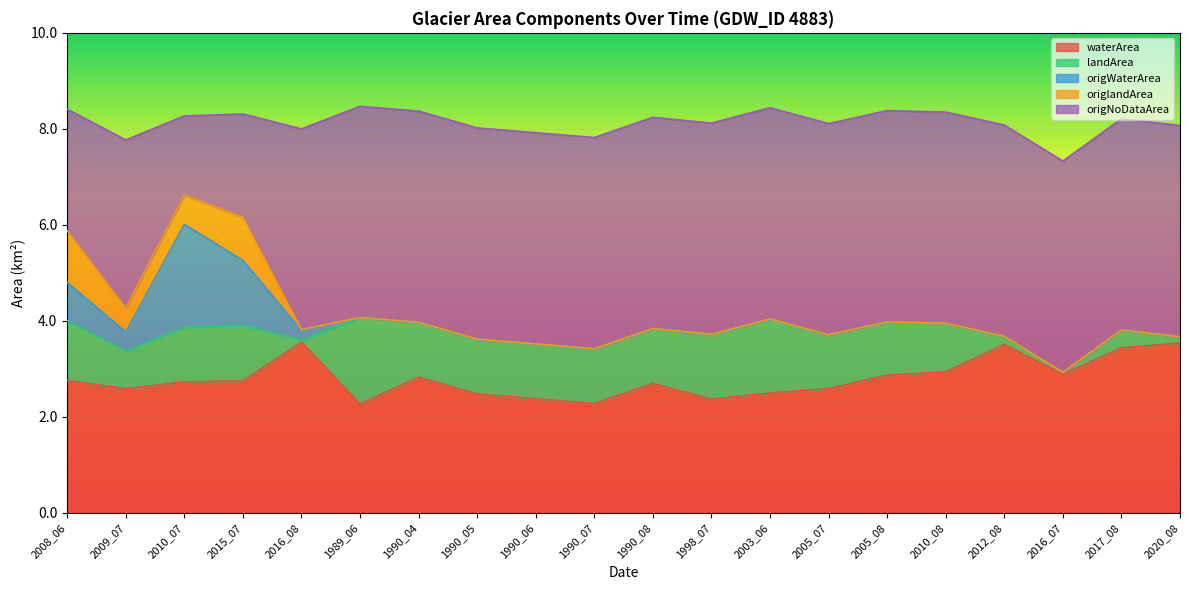

What is the approximate value of origNoDataArea at 2010_08?

4.4